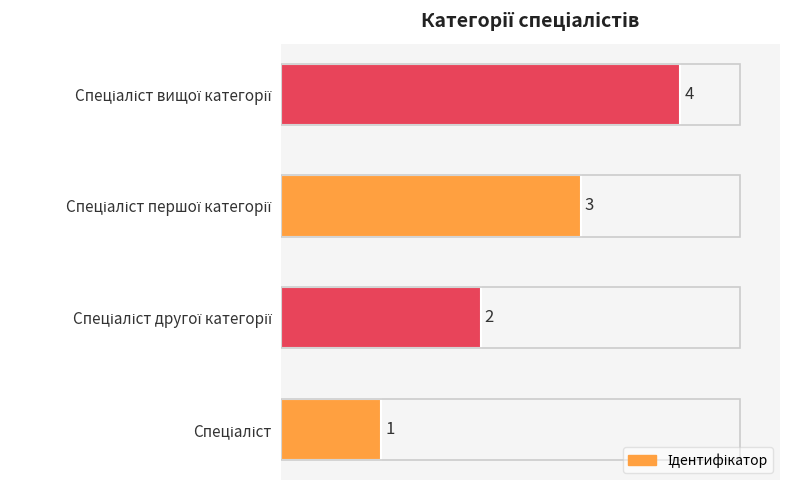

What is the greatest value displayed?

4